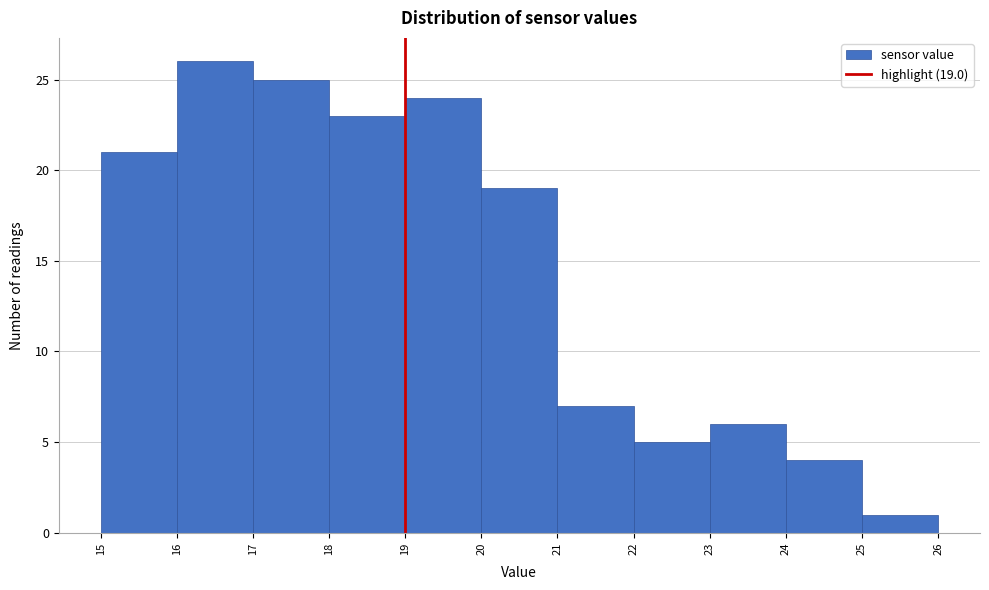

Which range on the x-axis has the tallest bar?

16 to 17